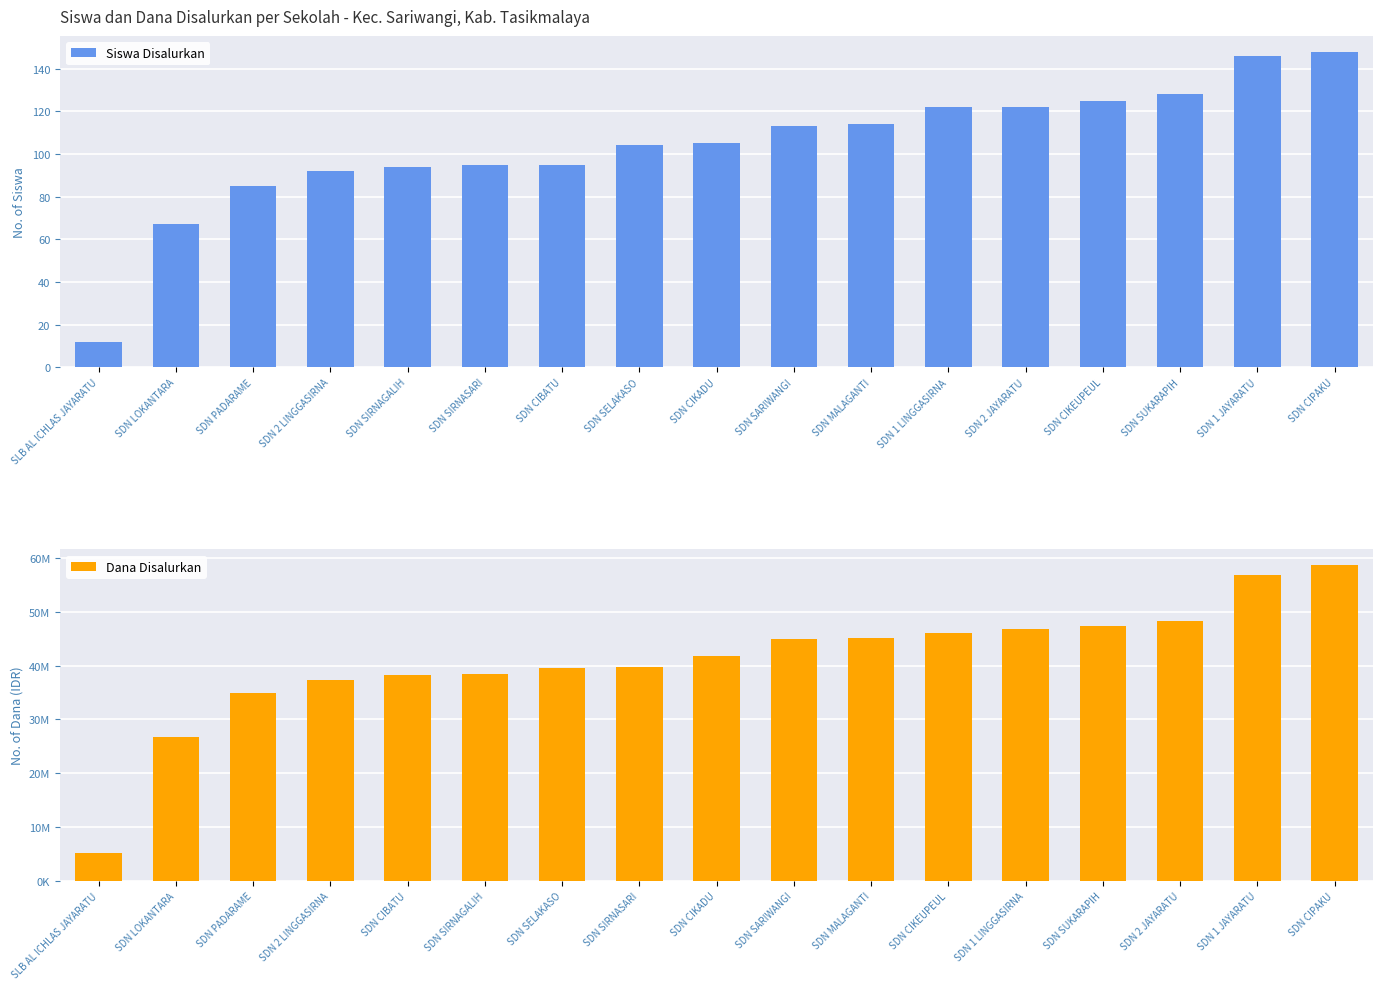

What is the average value of the Dana Disalurkan series?

40989706